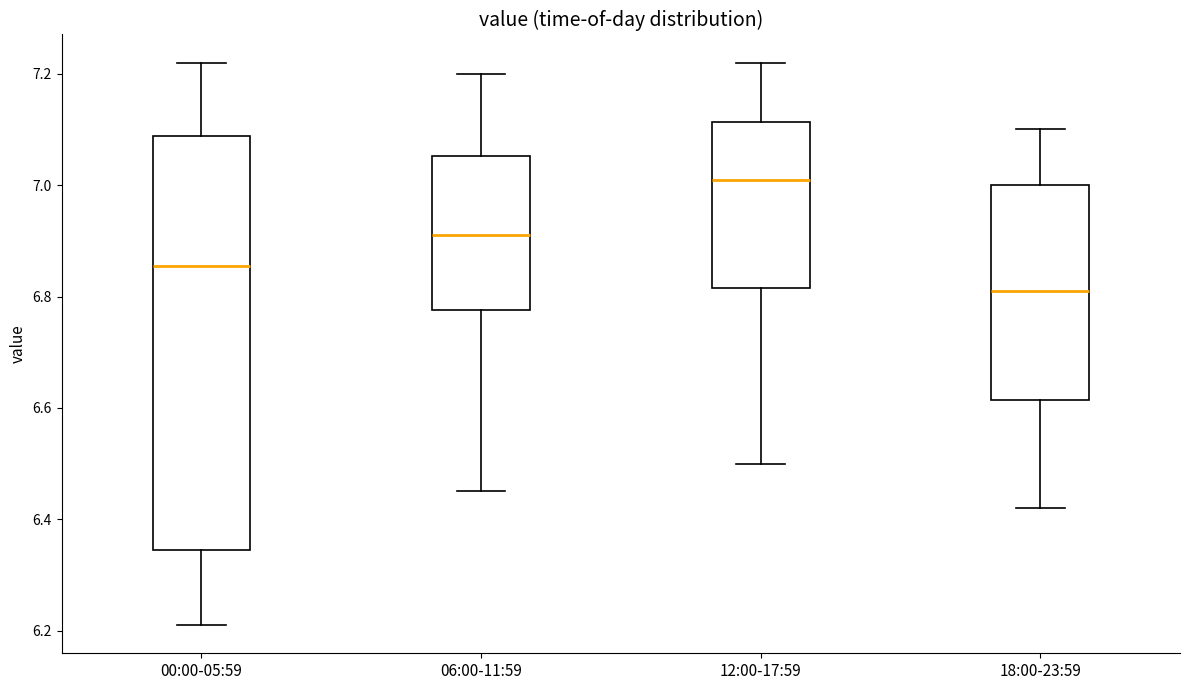

Where is the upper edge of the box for 18:00-23:59 on the y-axis? The values are not printed on the chart, so give them approximately, as read against the axis.

7.00